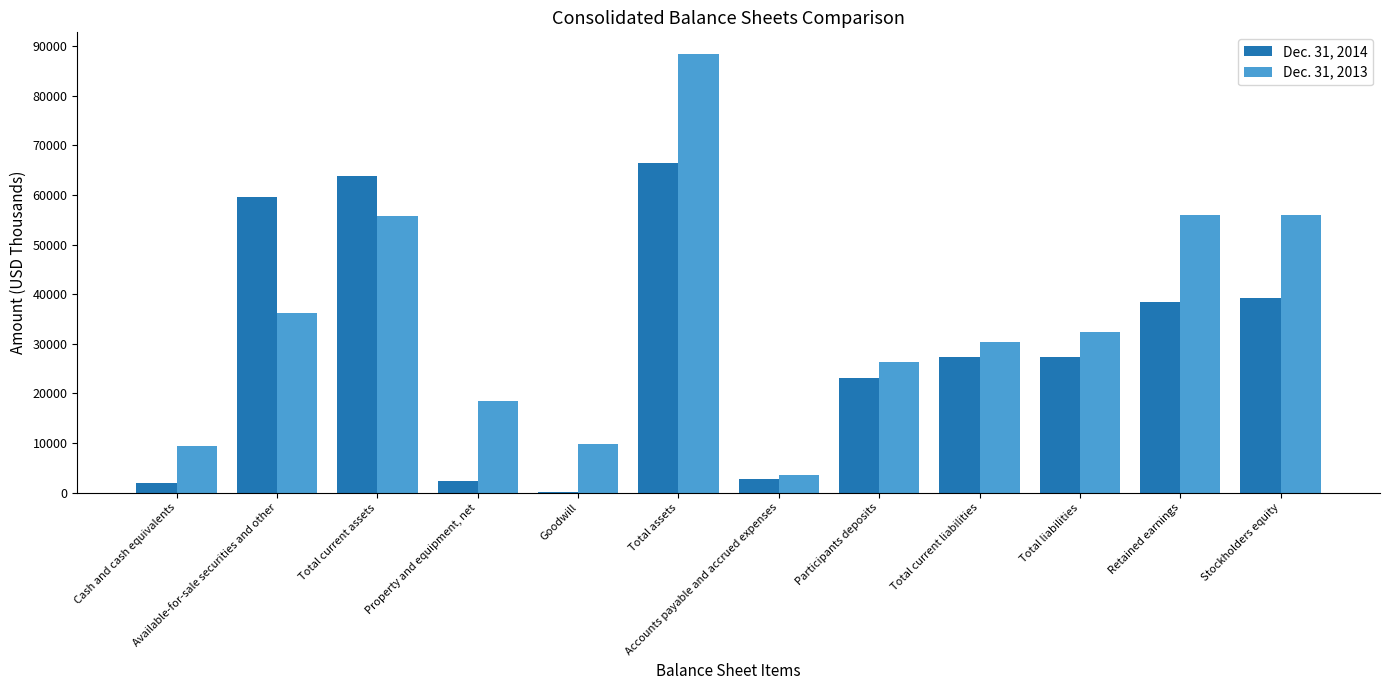

What value does the Dec. 31, 2014 series have at Available-for-sale securities and other, to the nearest 10?

59500